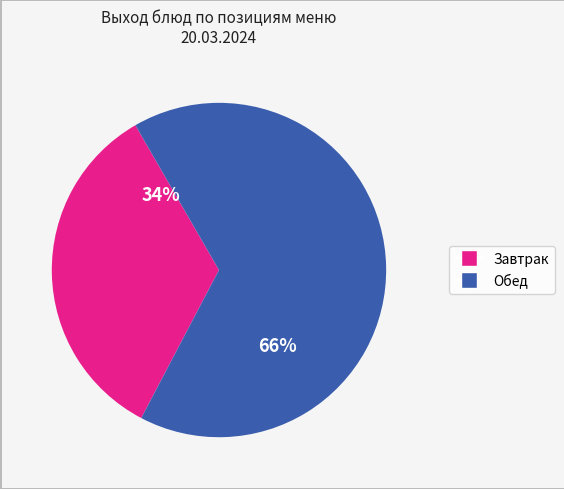

Is there any slice that represents more than half of the pie?

Yes